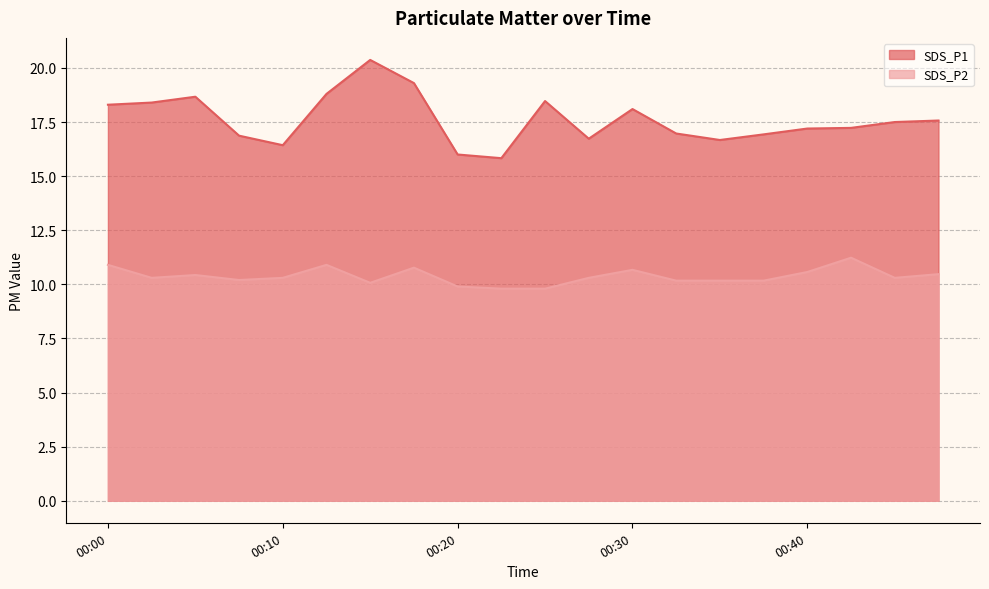

At which category does SDS_P1 reach its first local valley?

00:10